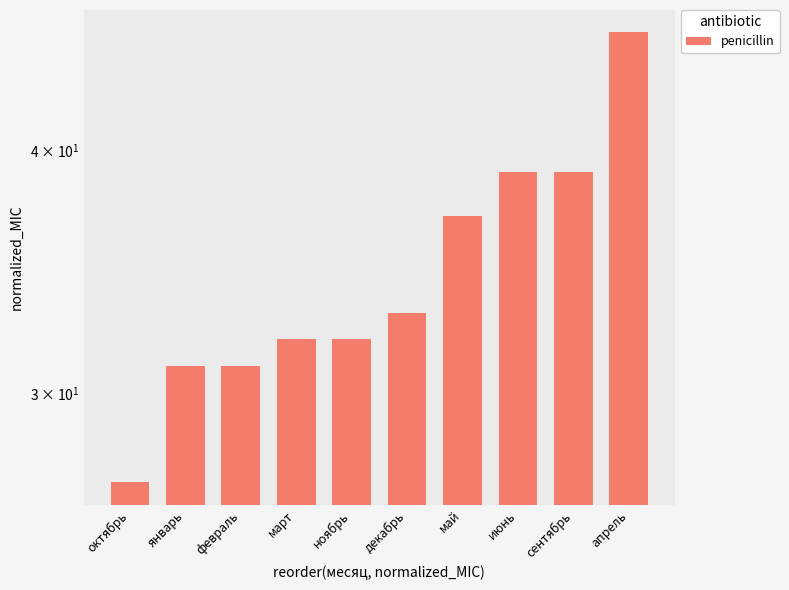

At which label is the value closest to 36?

май